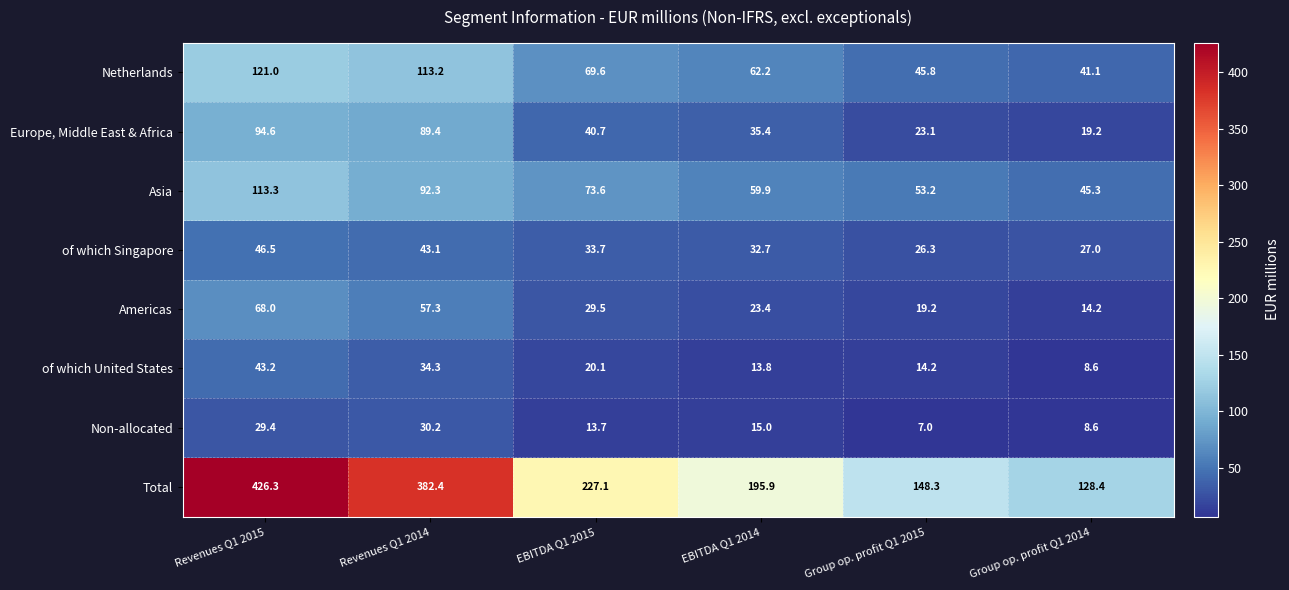

The Netherlands series shows 121.0 at Revenues Q1 2015. True or false?

True